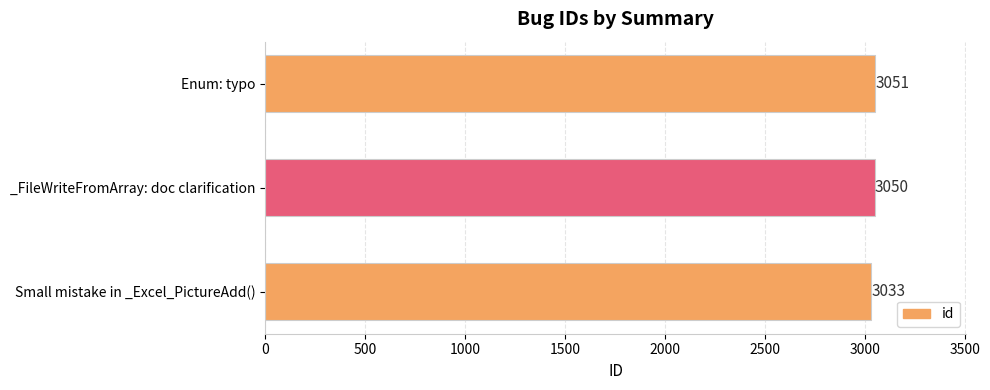

The value at Small mistake in _Excel_PictureAdd() is 3033. True or false?

True